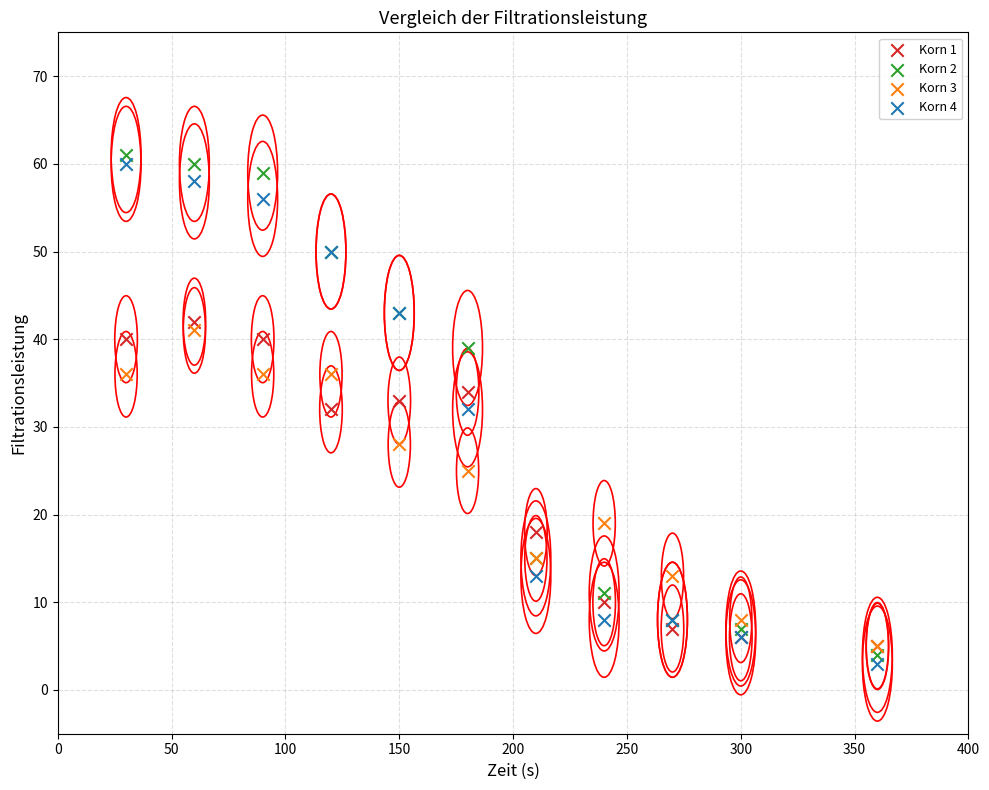

In the Korn 1 series, what Y value is closest to 23?

18